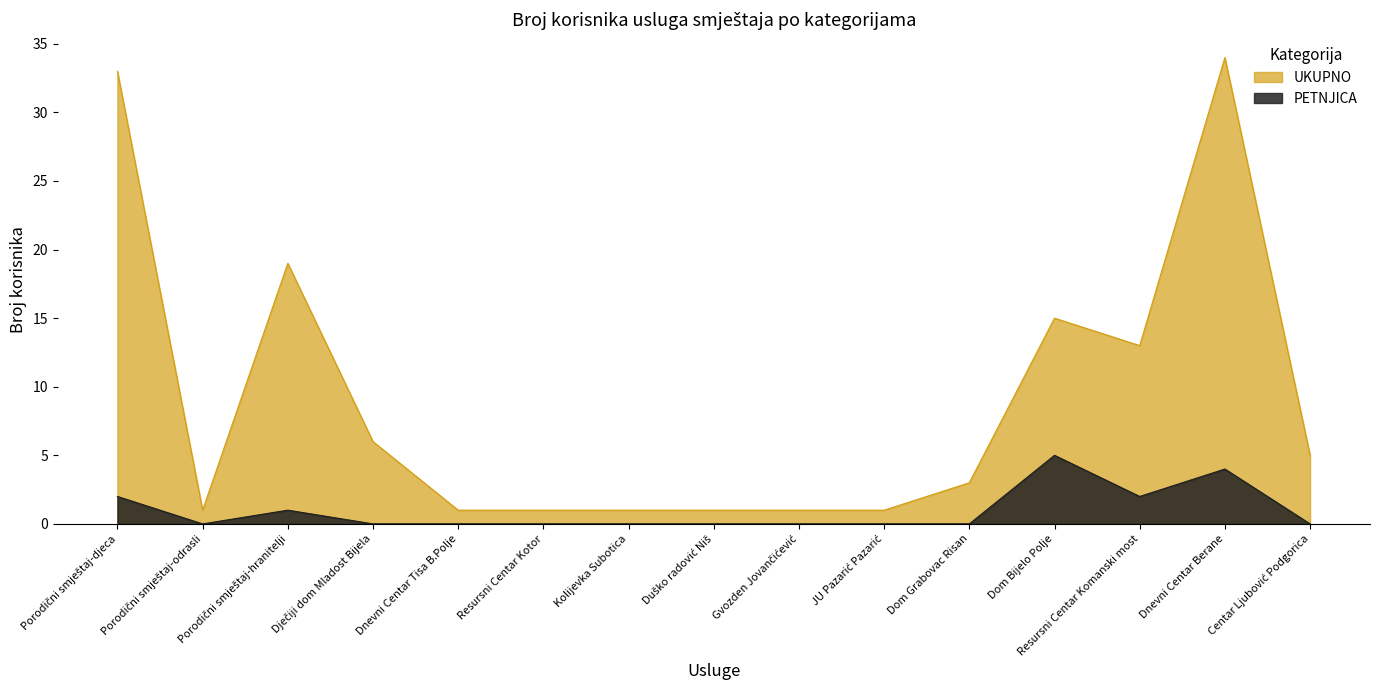

At which label is UKUPNO closest to 17?

Porodični smještaj-hranitelji